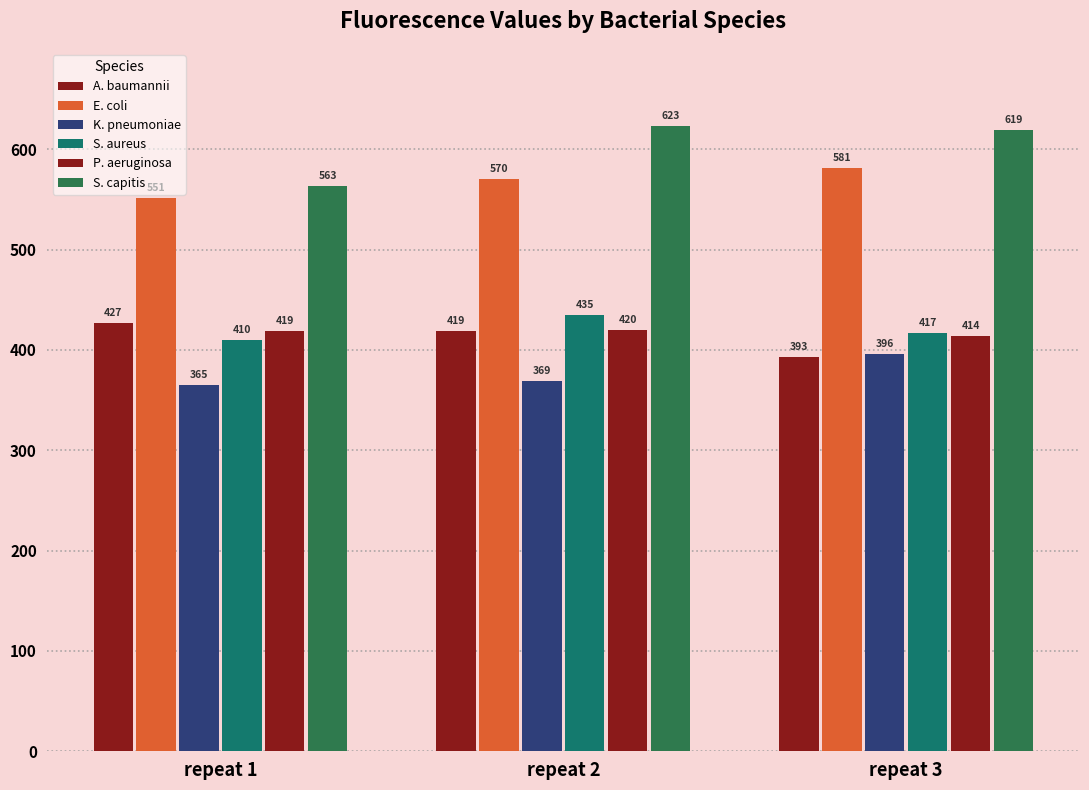

How many bars are there in each group?

6